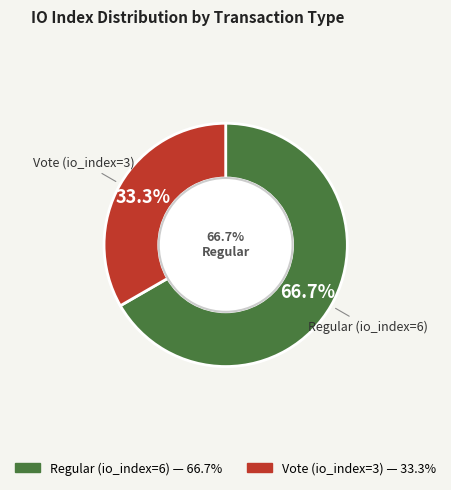

What is the ratio of the value at Vote (io_index=3) to the value at Regular (io_index=6)?

0.5